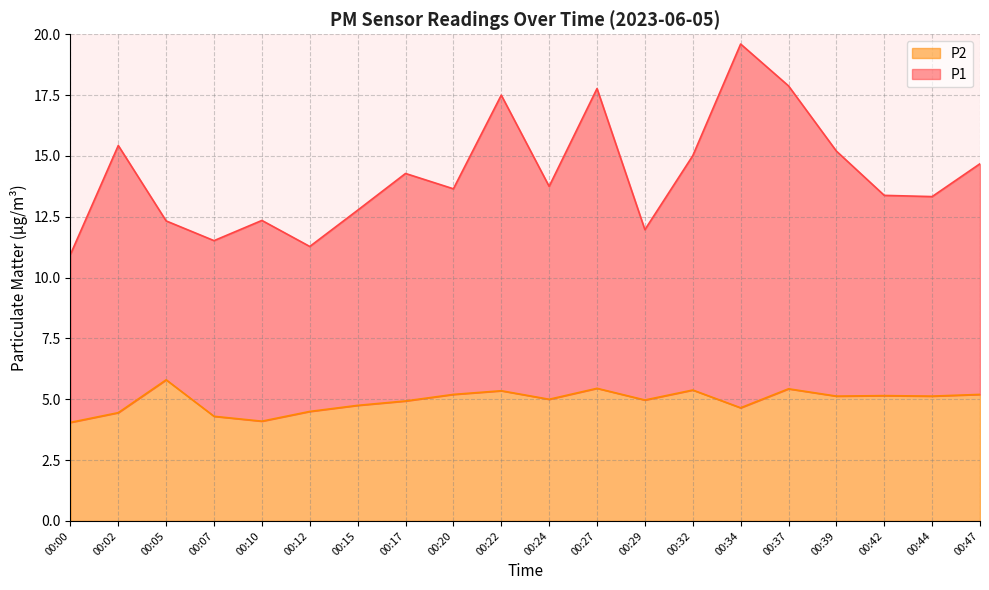

What is the sum of all P1 values?

284.6